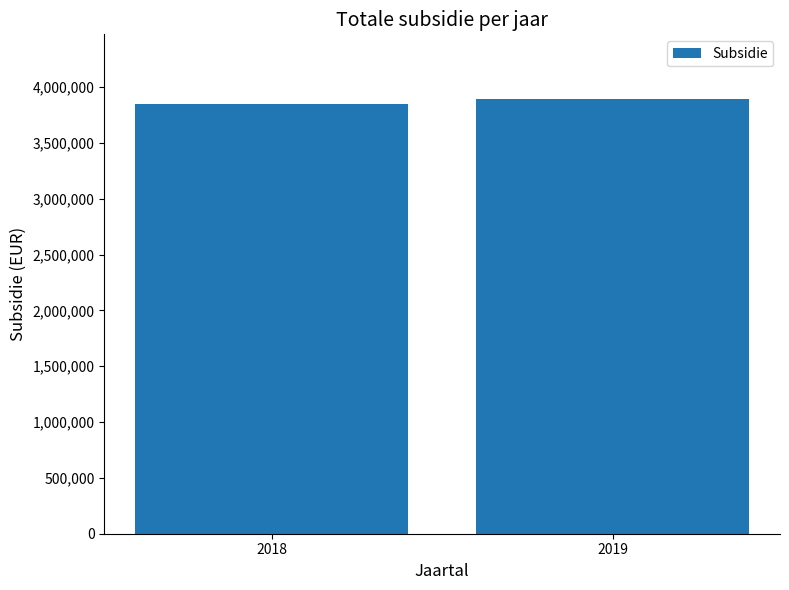

Approximately how many times larger is the value at 2018 compared to 2019?

1.0